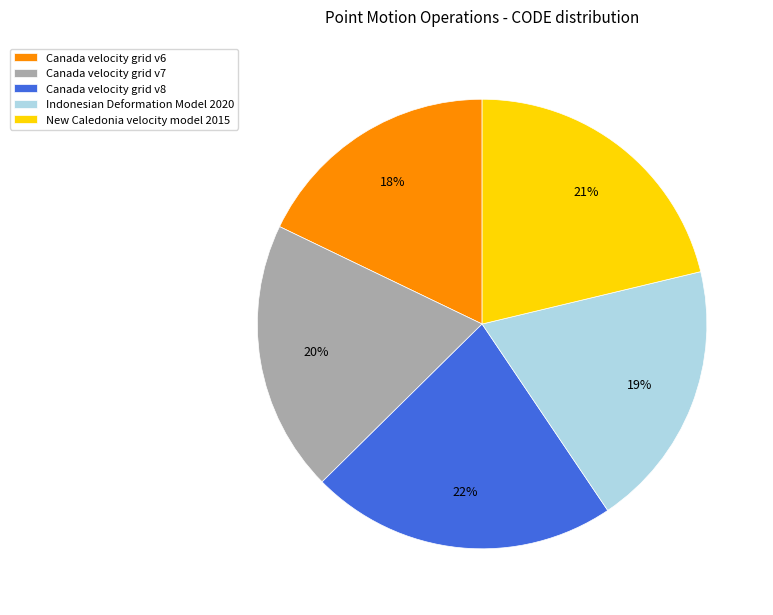

Combined, do Indonesian Deformation Model 2020 and New Caledonia velocity model 2015 account for over 50%?

No